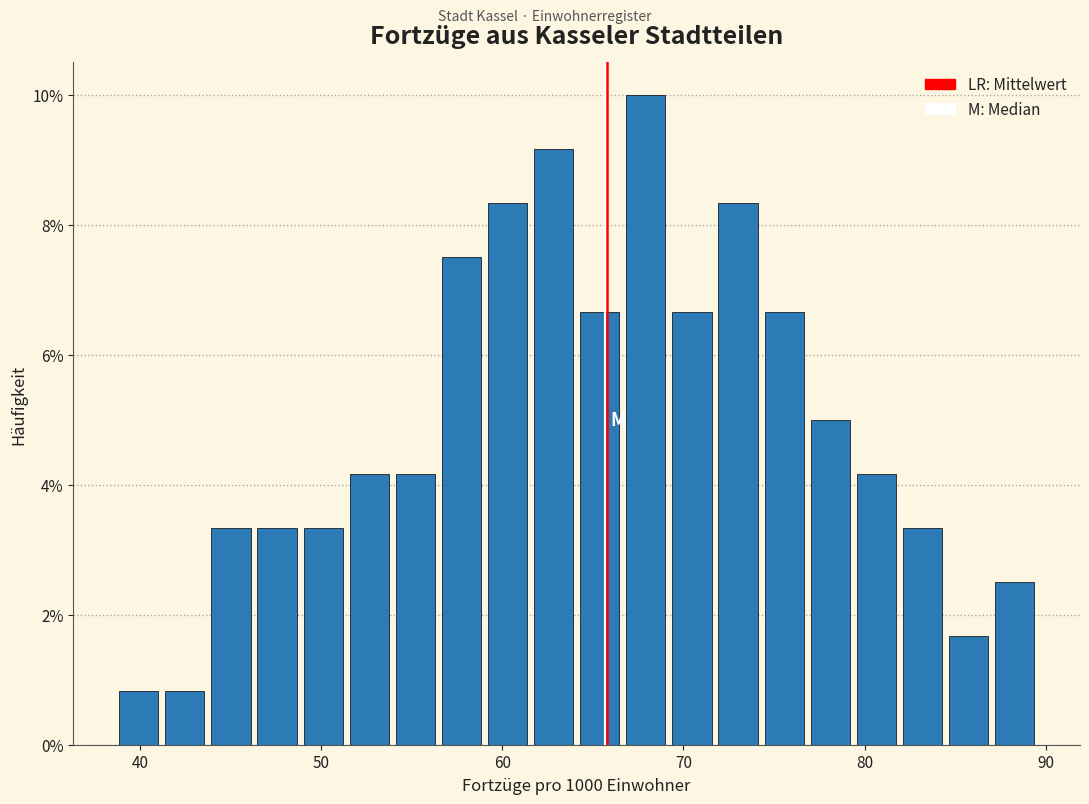

Read against the x-axis, roughly where is the centre of the tallest bar?

68